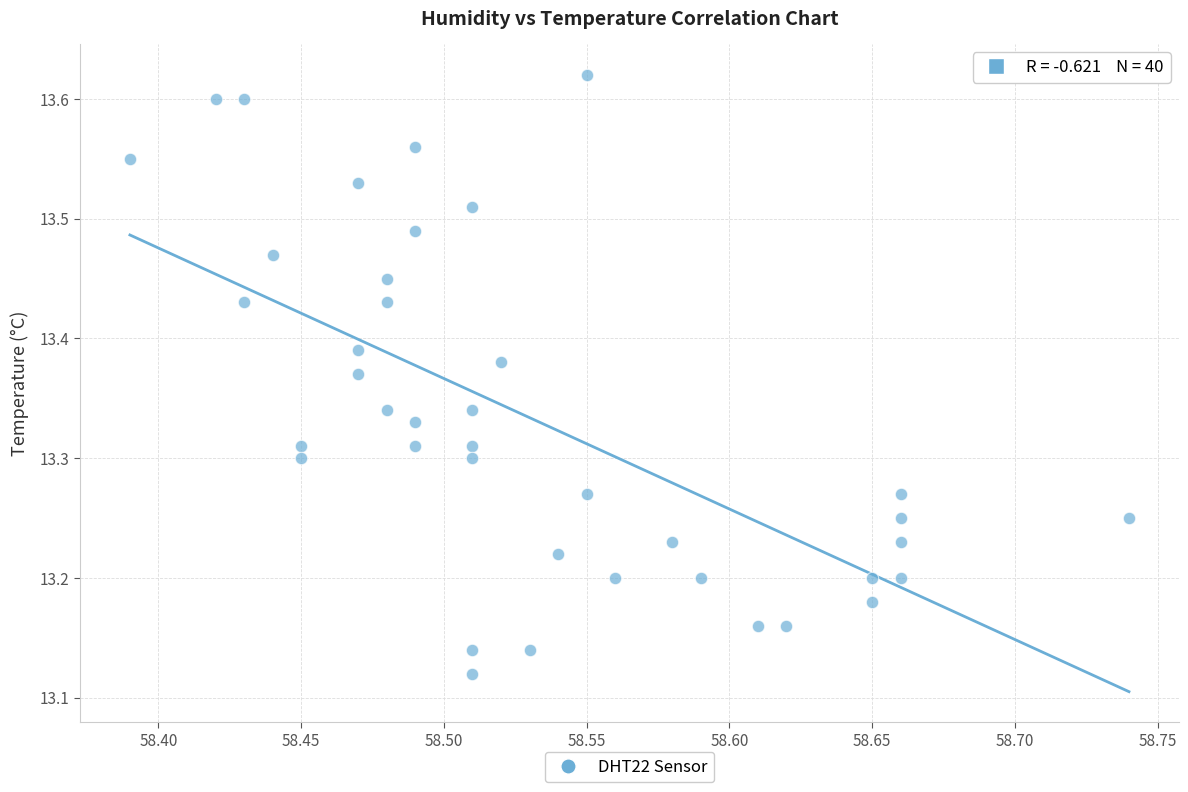

What is the range of X values (max minus min)?

0.4